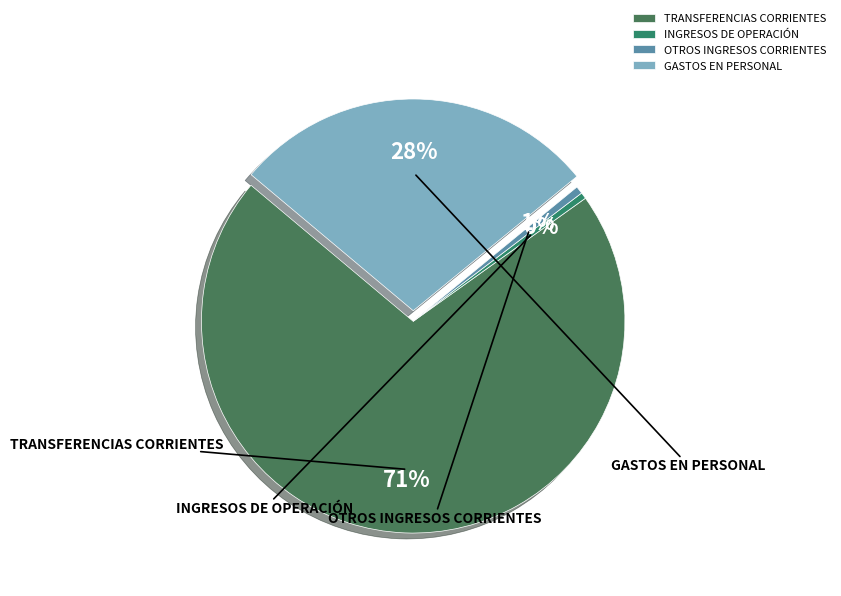

Is it true that GASTOS EN PERSONAL is 13% of the pie?

False